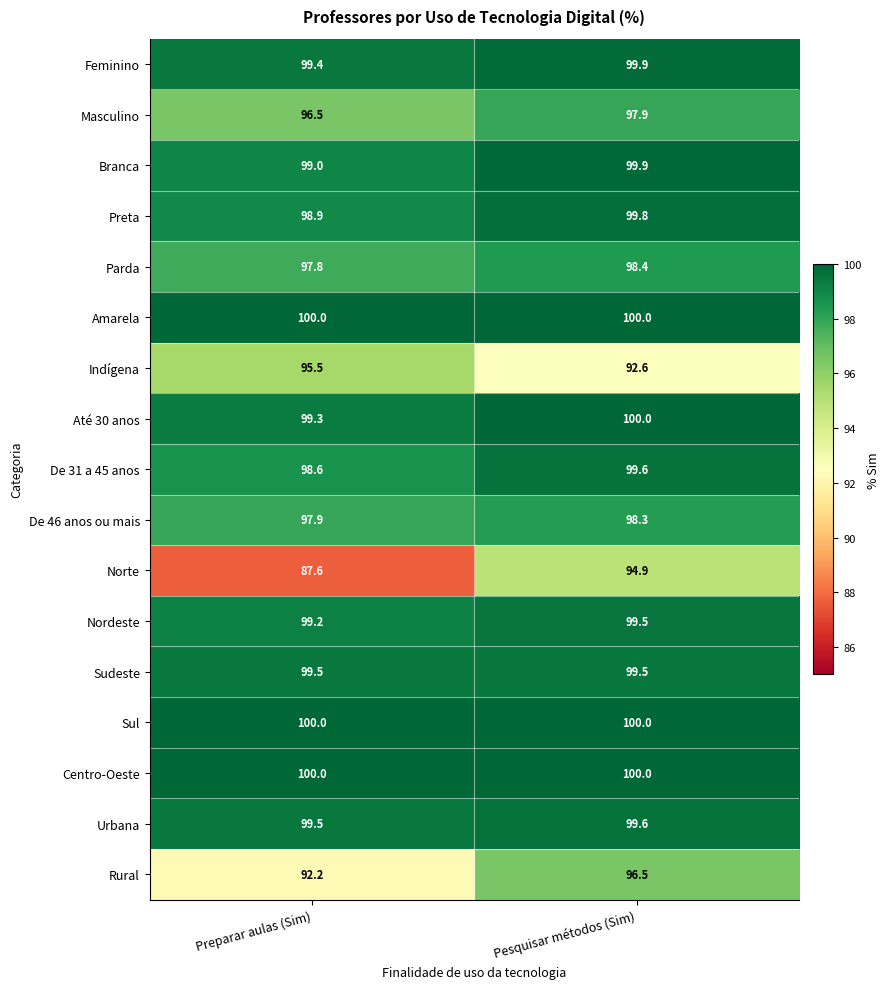

What is the average value of the Feminino series?

99.7